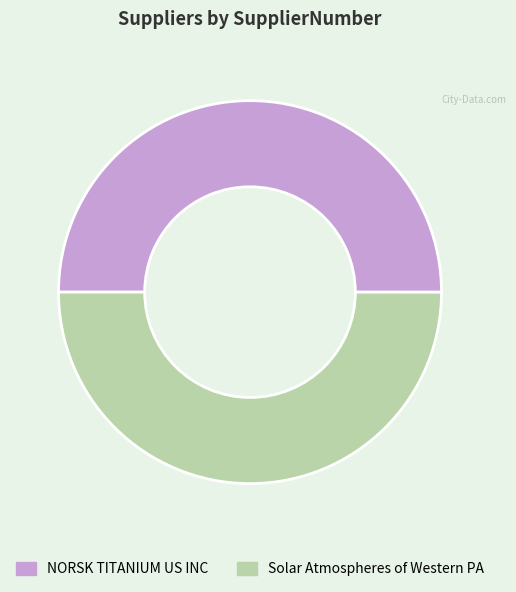

How many slices are in this pie chart?

2